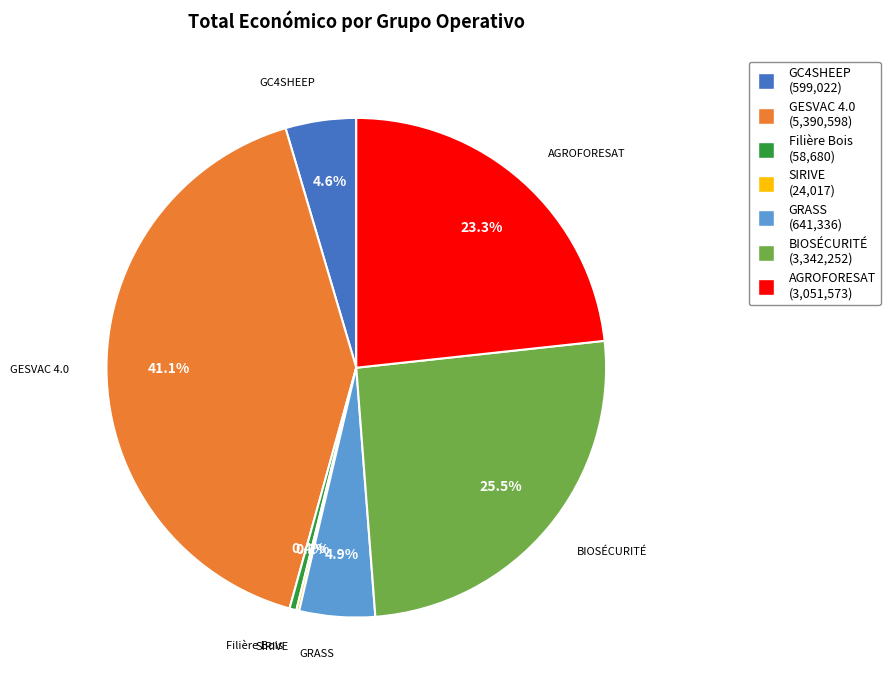

True or false: BIOSÉCURITÉ accounts for 11% of the total.

False